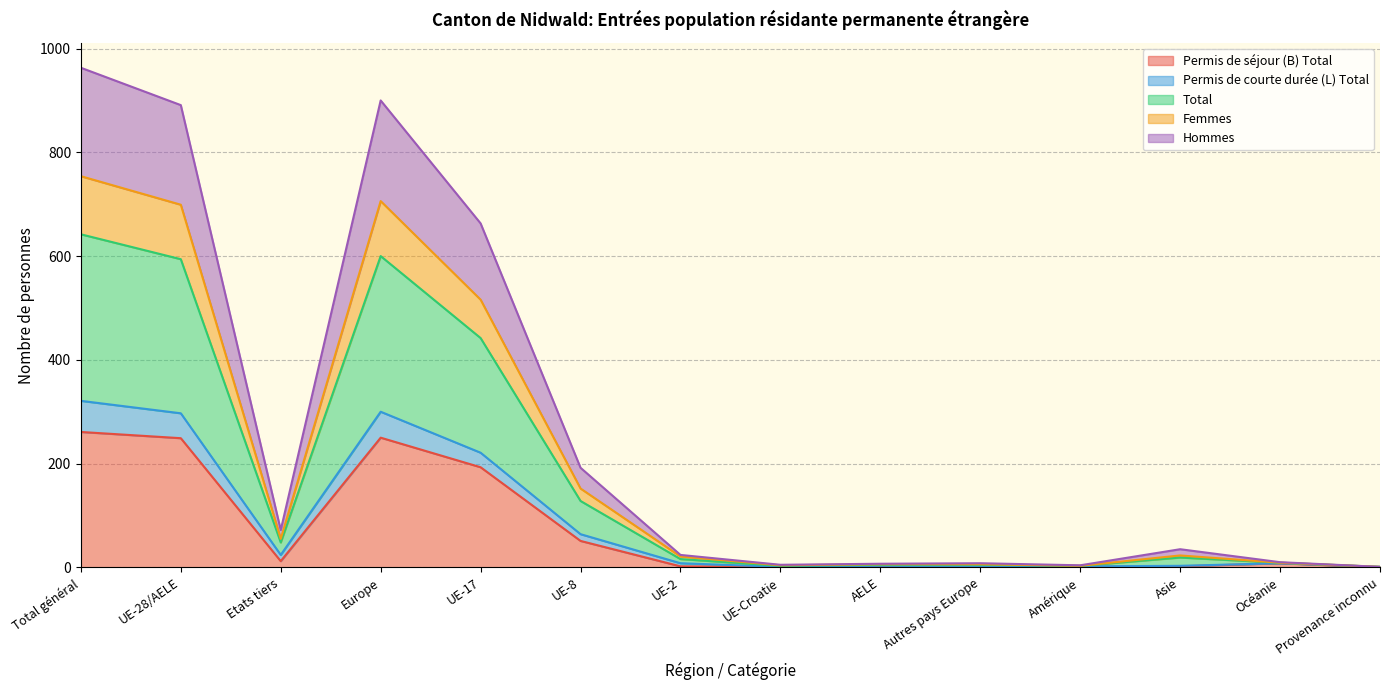

What are all the series names shown in the legend?

Permis de séjour (B) Total, Permis de courte durée (L) Total, Total, Femmes, Hommes